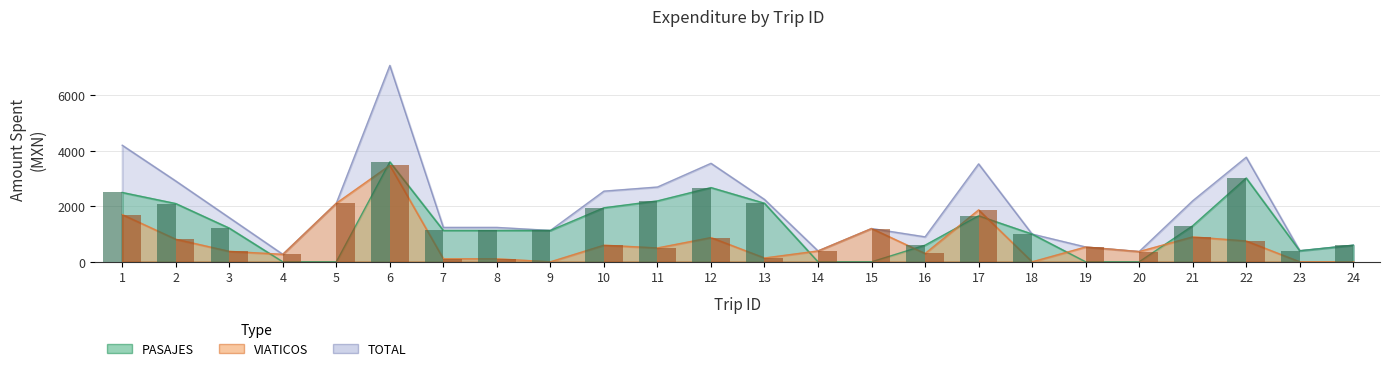

How many groups of bars are there?

24